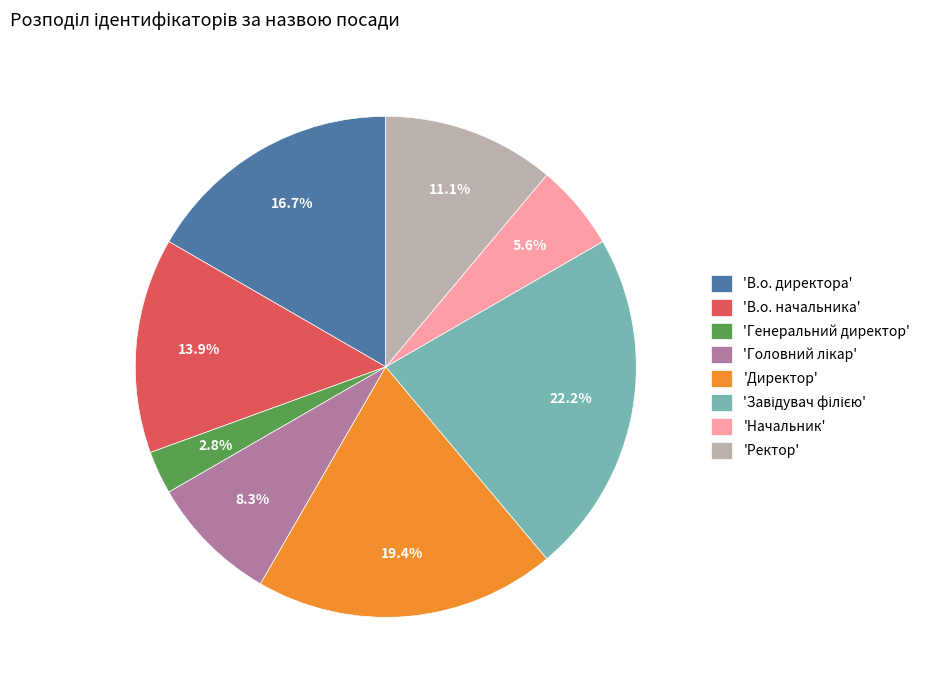

Which category has the smallest portion of the pie?

'Генеральний директор'